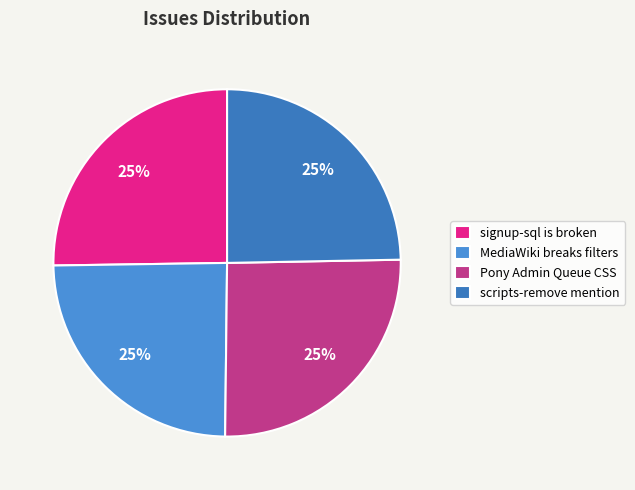

Count the number of slices in the pie.

4